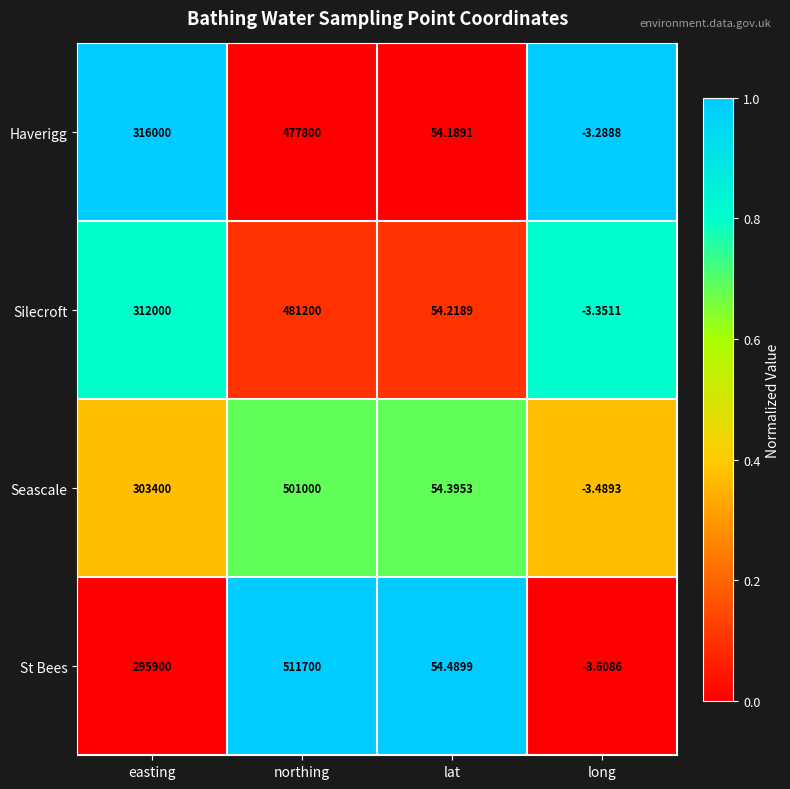

How many data points does each series have?

4